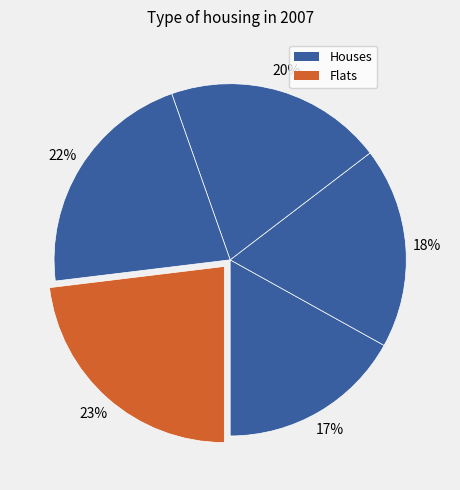

How many segments does this pie chart have?

5